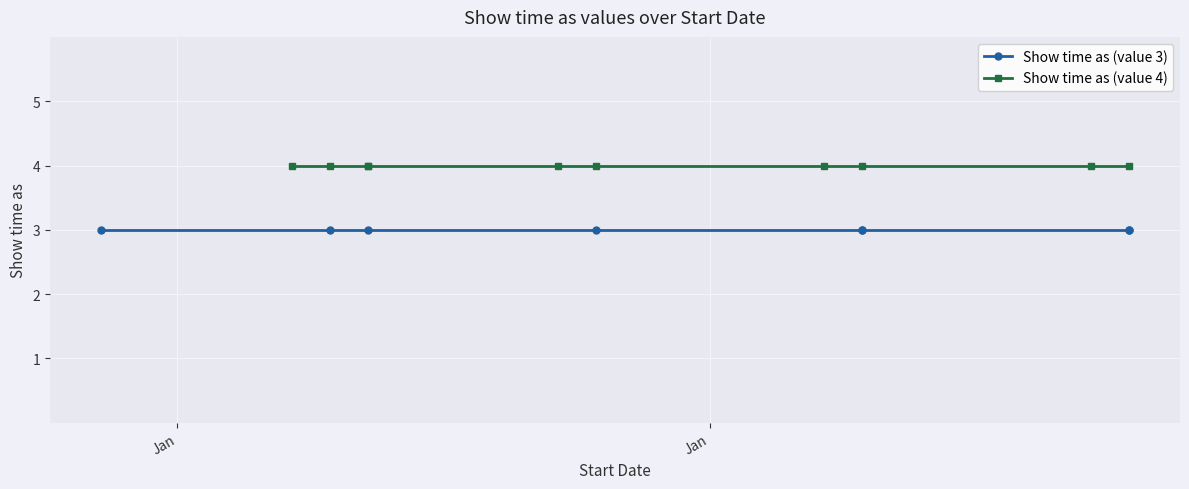

How many distinct data groups are displayed?

2